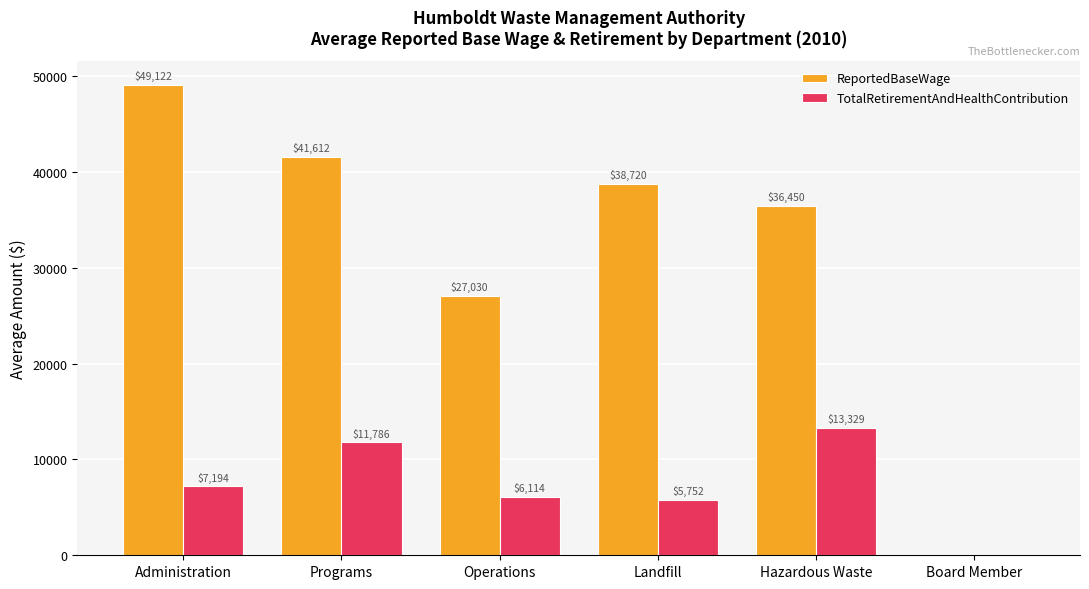

What is the total value across all series at Landfill?

44472